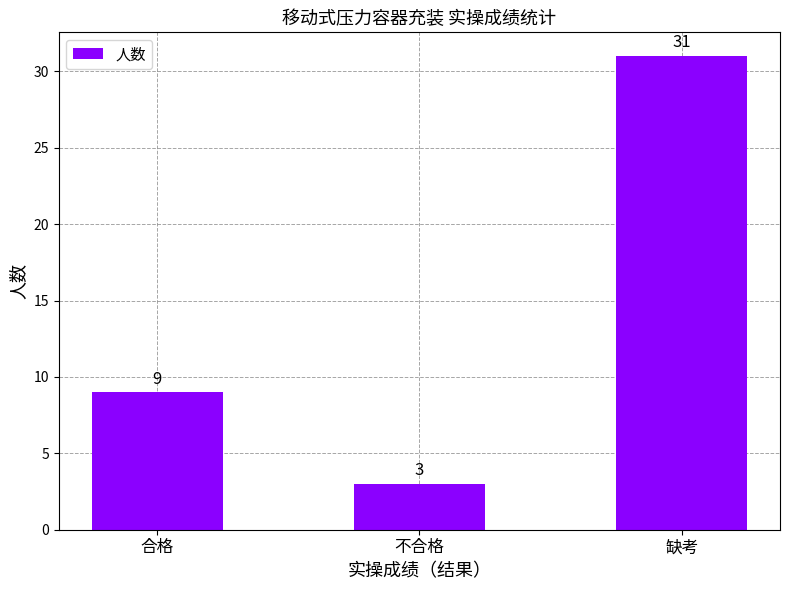

List the labels in order of value, largest first.

缺考, 合格, 不合格